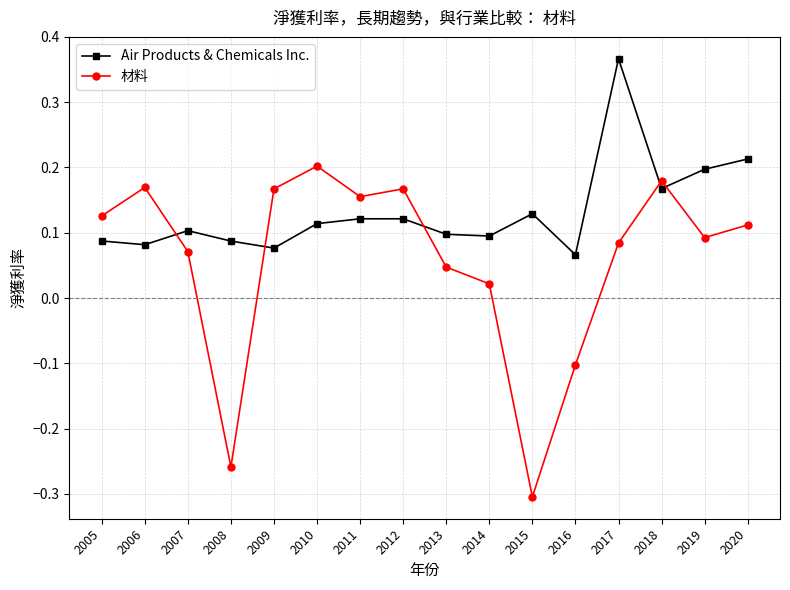

True or false: 材料 has a value of -0.3 at 2015.

True